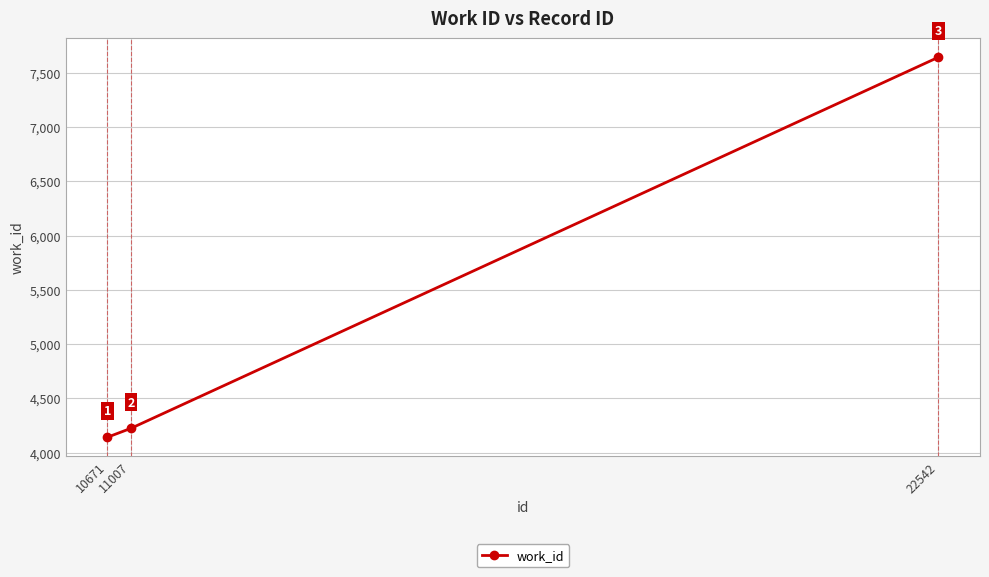

Read the value at 11007, to the nearest 100.

4200